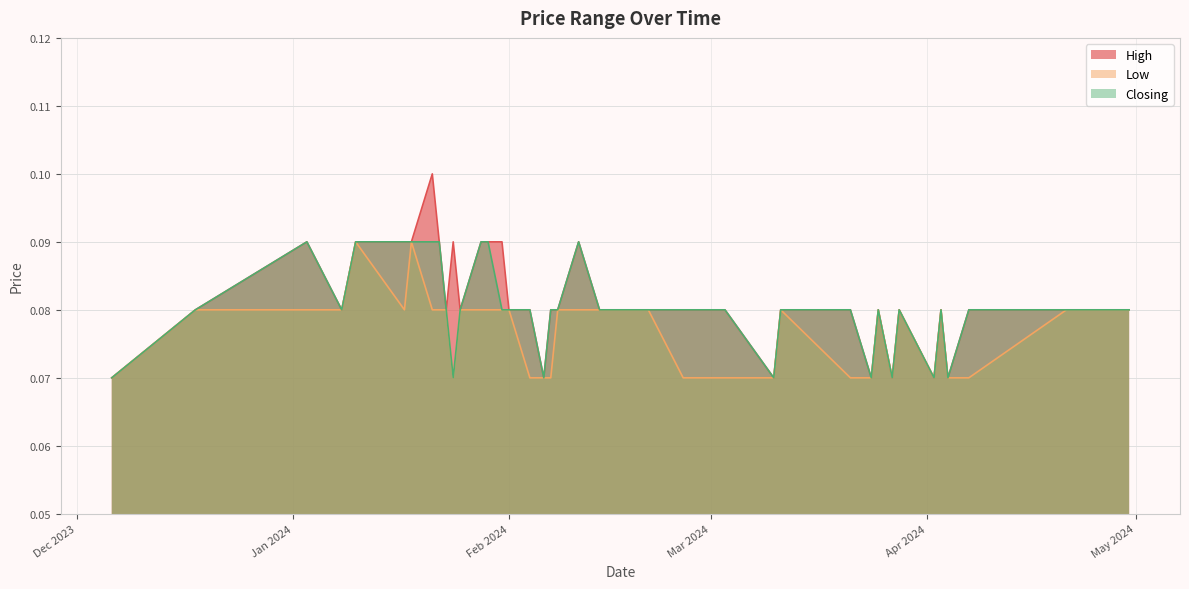

Which series has the largest range (max minus min)?

High